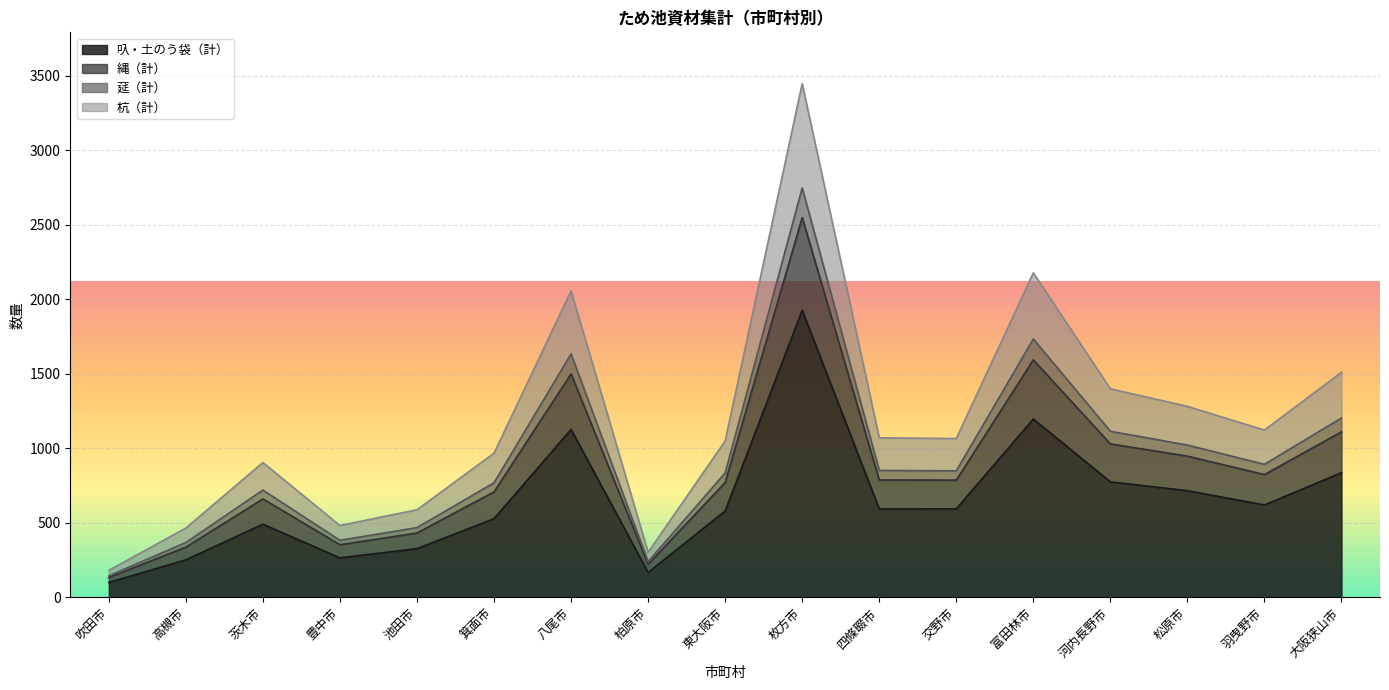

At which label does 叺・土のう袋（計） first exceed 593?

八尾市